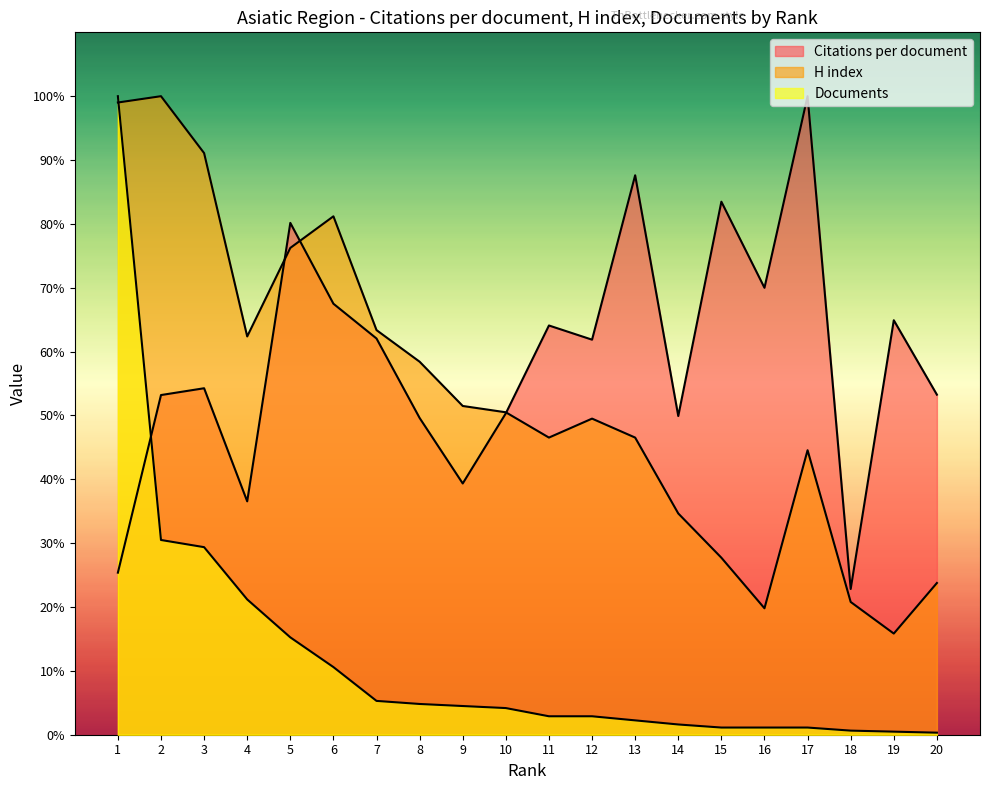

How many data points in Documents are less than 4?

10